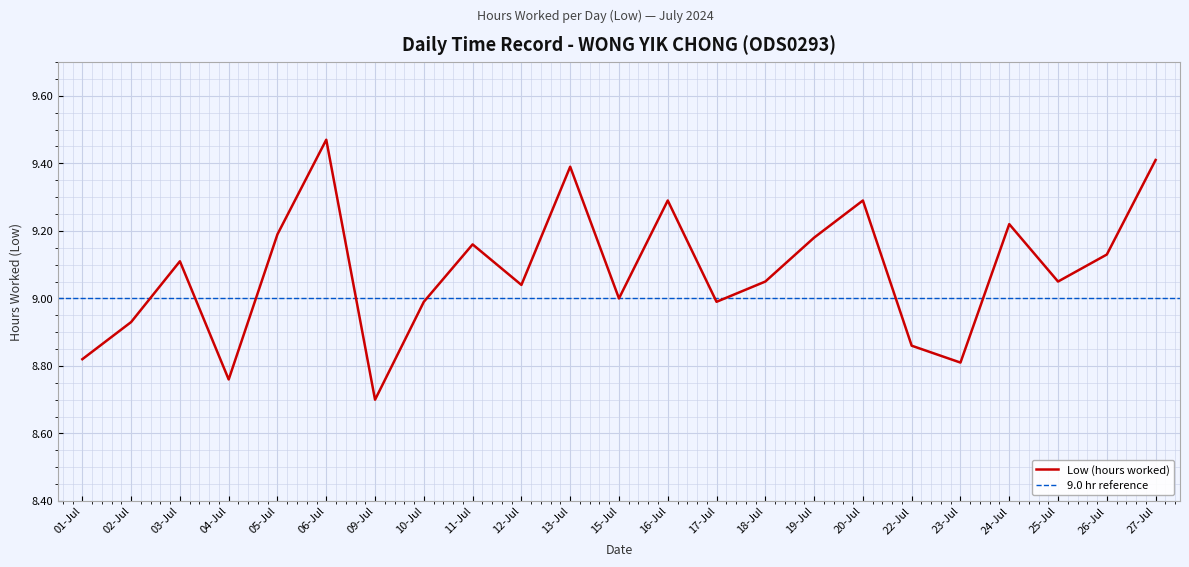

True or false: there are more than 0 points higher than both neighbors.

True